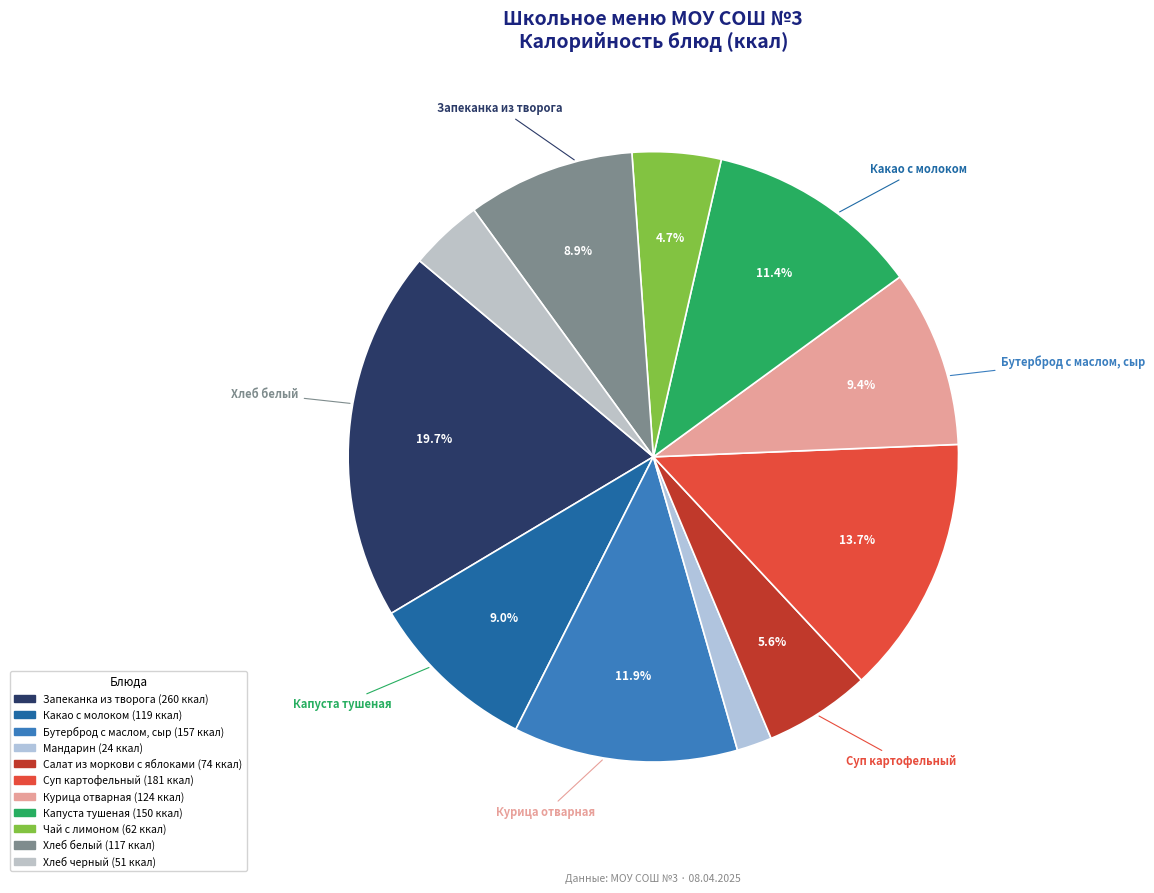

How many slices are in this pie chart?

11